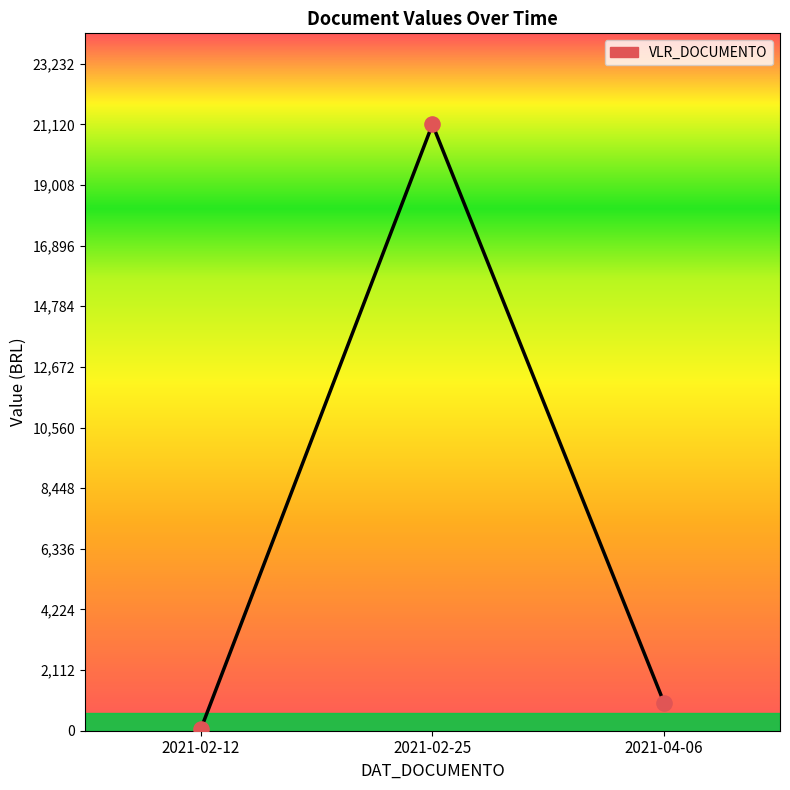

Between 2021-02-12 and 2021-02-25, which is larger?

2021-02-25